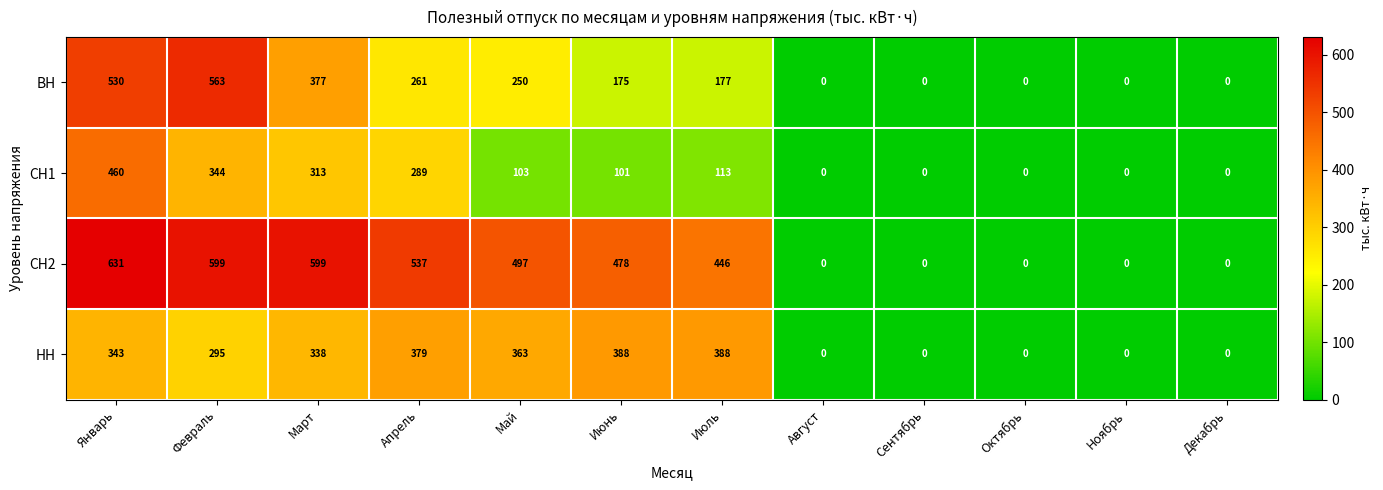

Which series has the widest spread of values?

СН2